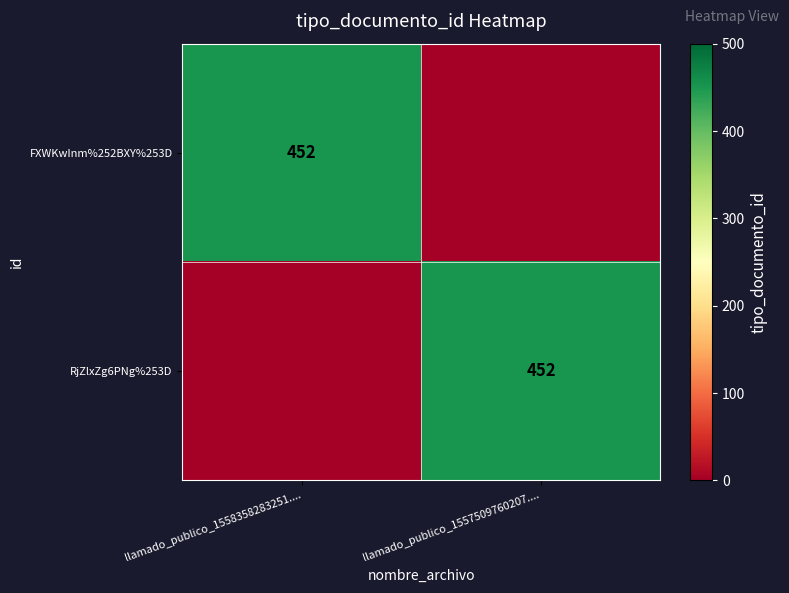

The value of FXWKwInm%252BXY%253D at llamado_publico_1558358283251.... is 298. True or false?

False